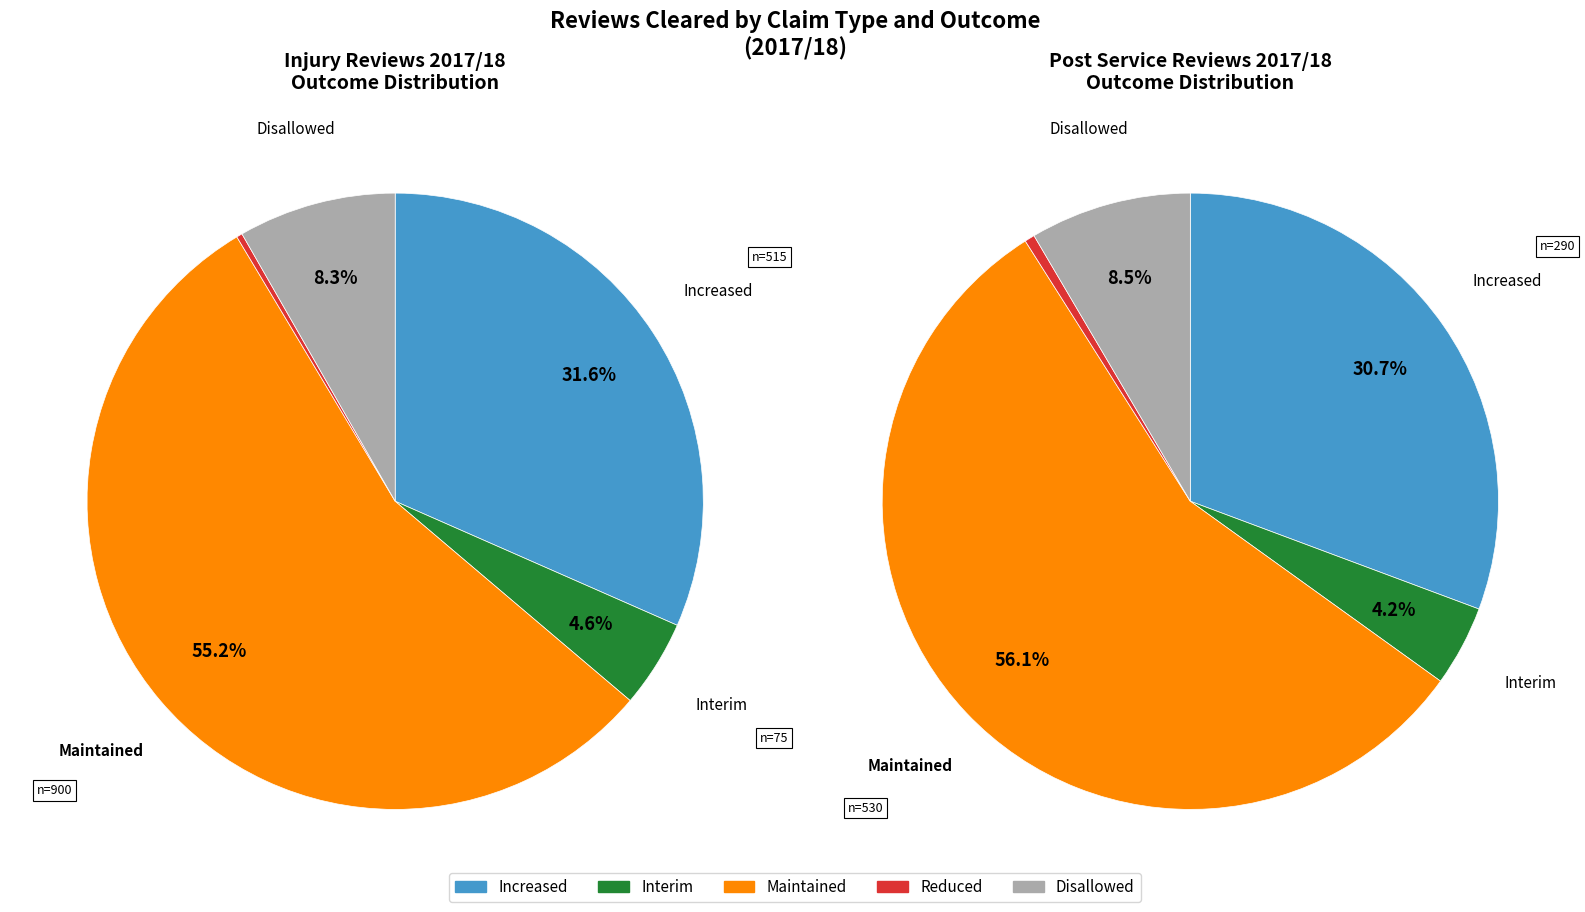

How many slices are in this pie chart?

5